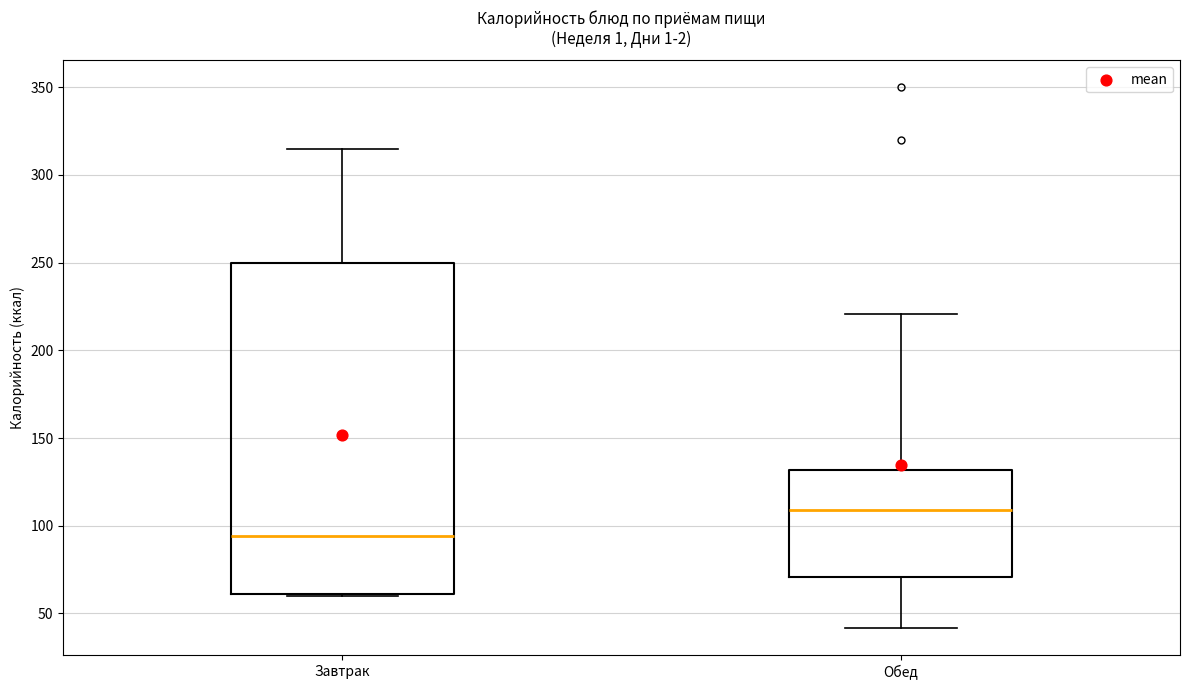

Which box is the tallest, from its lower edge to its upper edge?

Завтрак